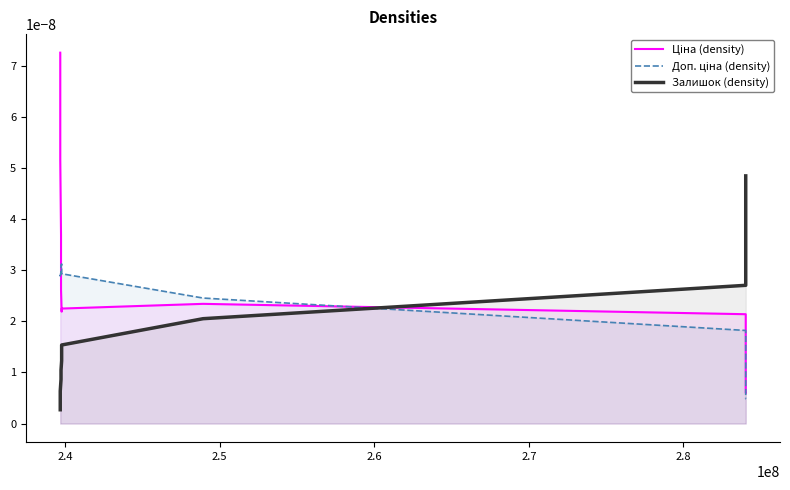

Which series has the largest total across all categories?

Залишок (density)